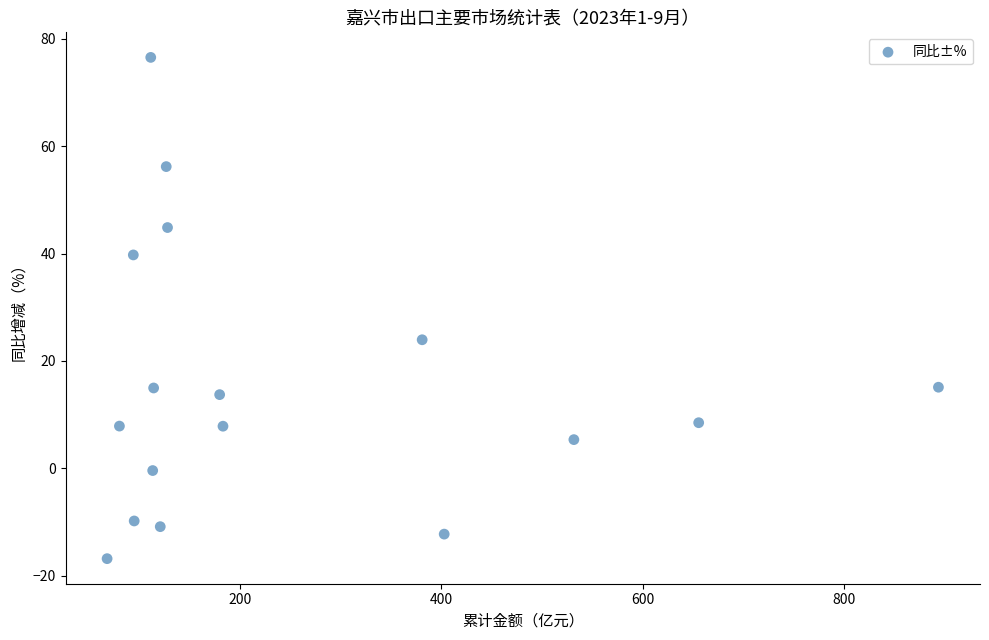

What is the range of Y values (max minus min)?

93.4